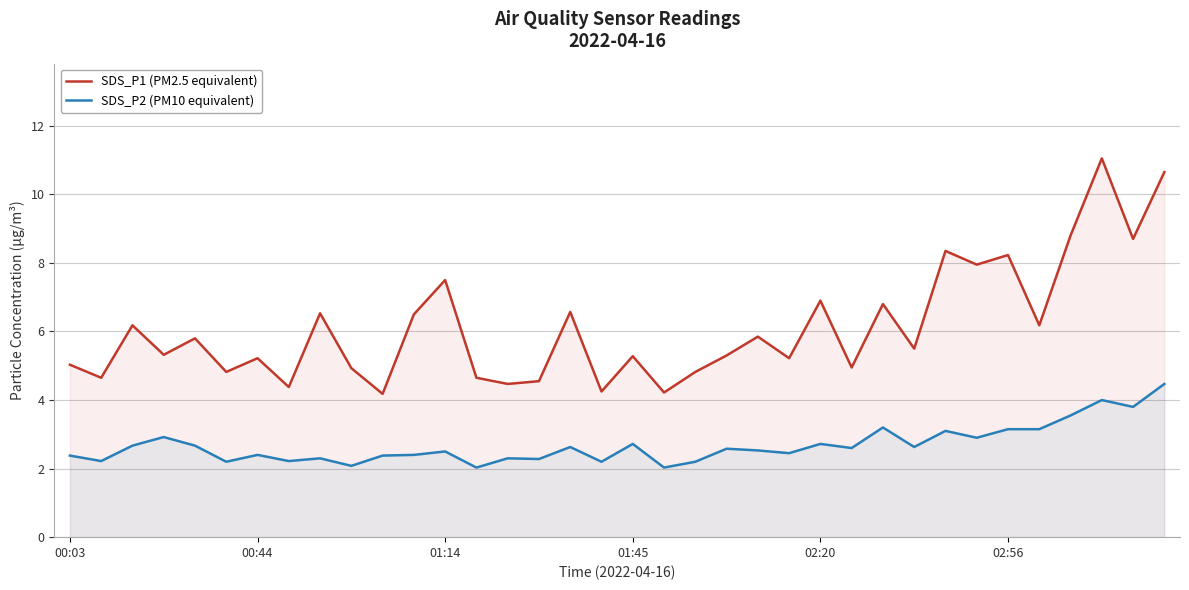

The value of SDS_P2 (PM10 equivalent) at 23 is 2.5. True or false?

True